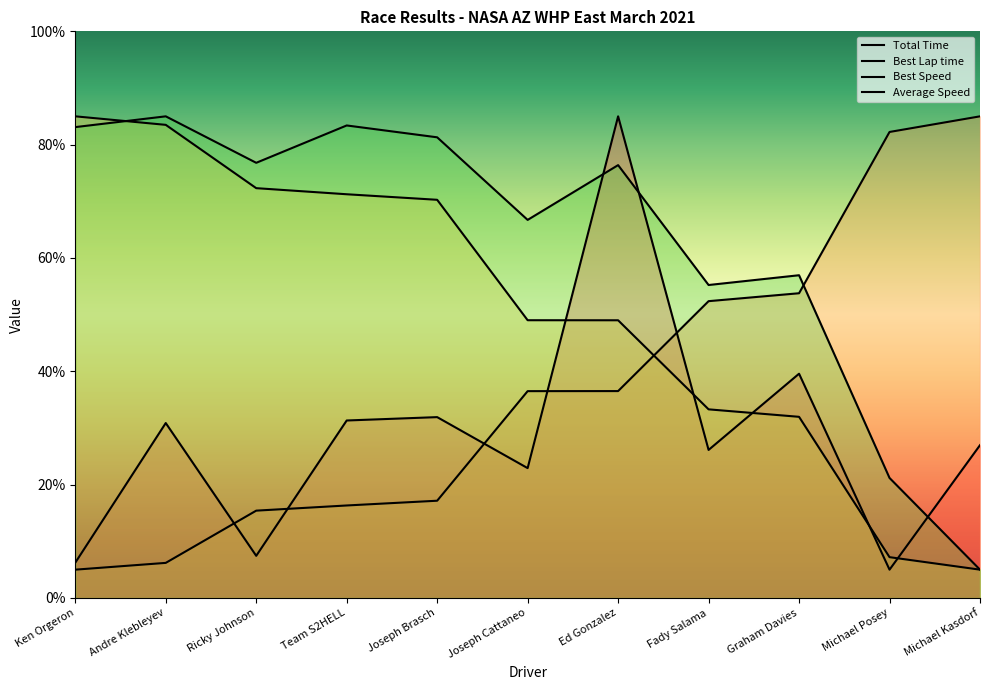

What is the difference between the Best Lap time values at Fady Salama and Michael Posey?

29.9